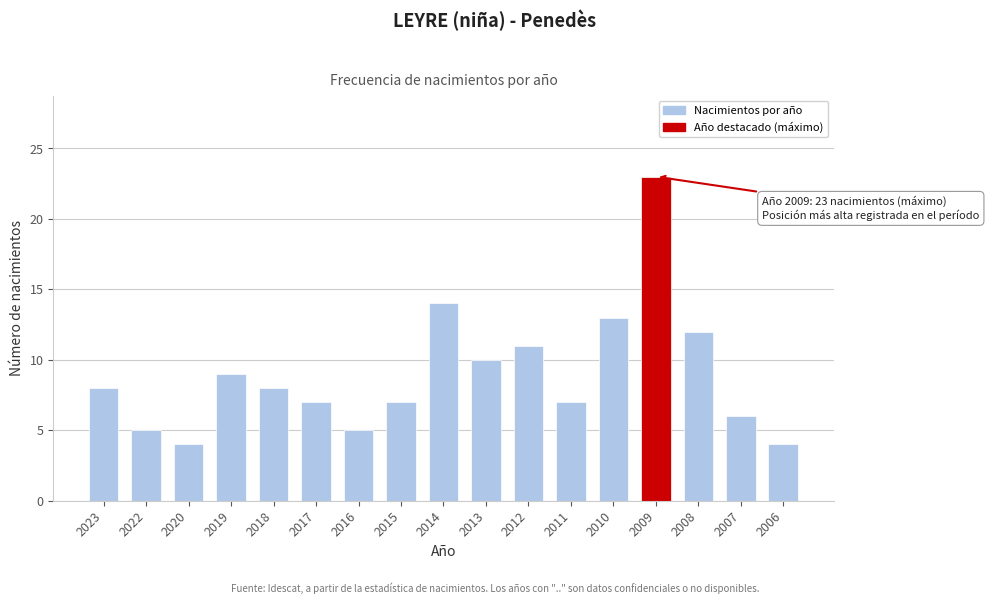

Reading left to right, list all the values displayed in this chart.

2023=8	2022=5	2020=4	2019=9	2018=8	2017=7	2016=5	2015=7	2014=14	2013=10	2012=11	2011=7	2010=13	2009=23	2008=12	2007=6	2006=4